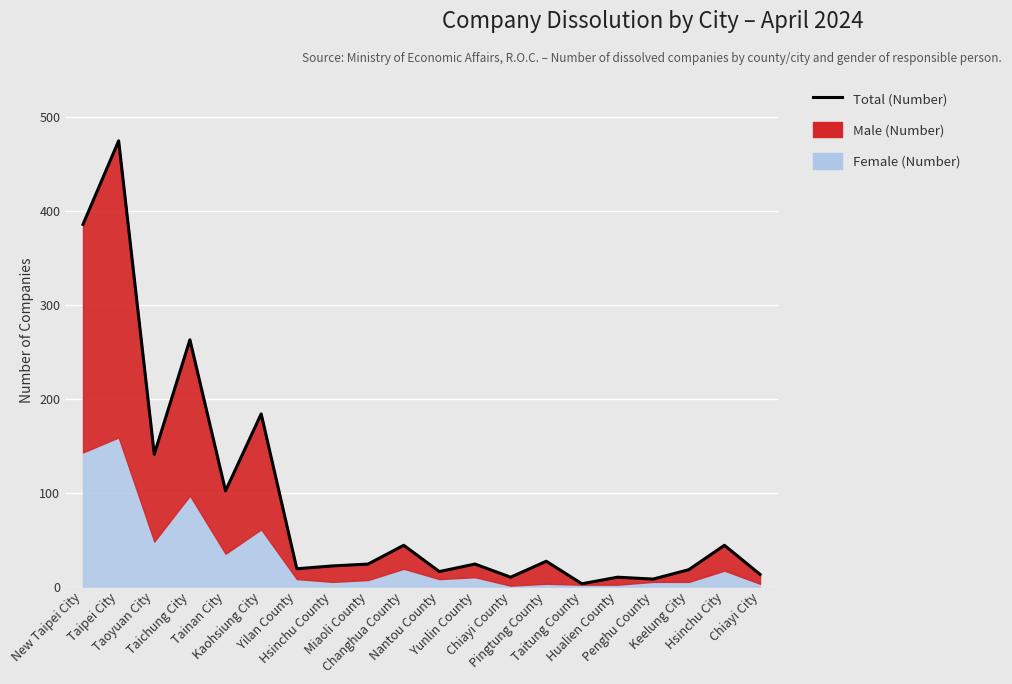

Reading left to right, what are all the values shown in this chart?

New Taipei City=386	Taipei City=475	Taoyuan City=141	Taichung City=263	Tainan City=102	Kaohsiung City=184	Yilan County=19	Hsinchu County=22	Miaoli County=24	Changhua County=44	Nantou County=16	Yunlin County=24	Chiayi County=10	Pingtung County=27	Taitung County=3	Hualien County=10	Penghu County=8	Keelung City=18	Hsinchu City=44	Chiayi City=13